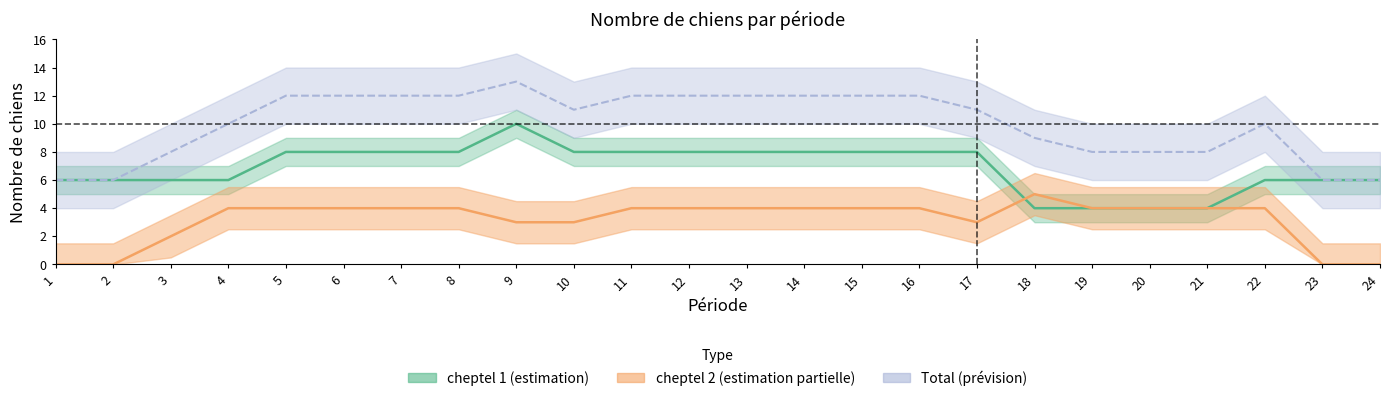

What is the greatest value displayed?

10